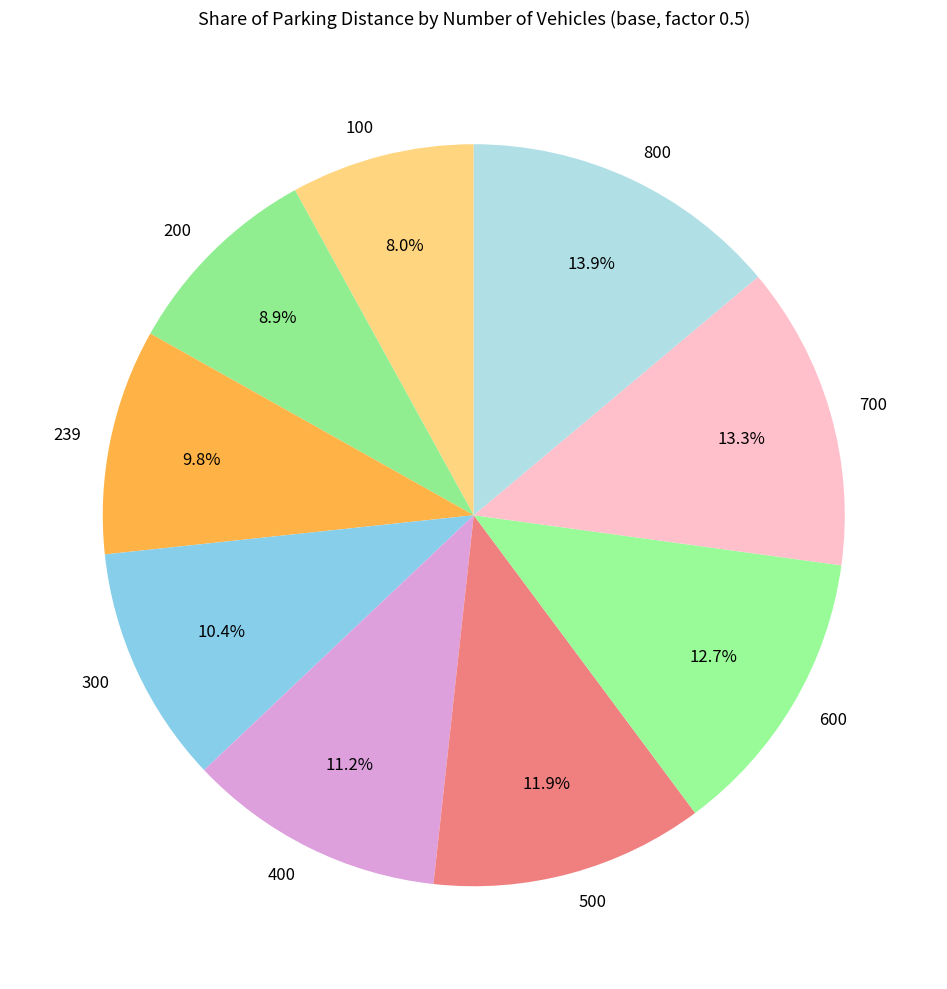

How much of the chart is everything except 600?

87.3%